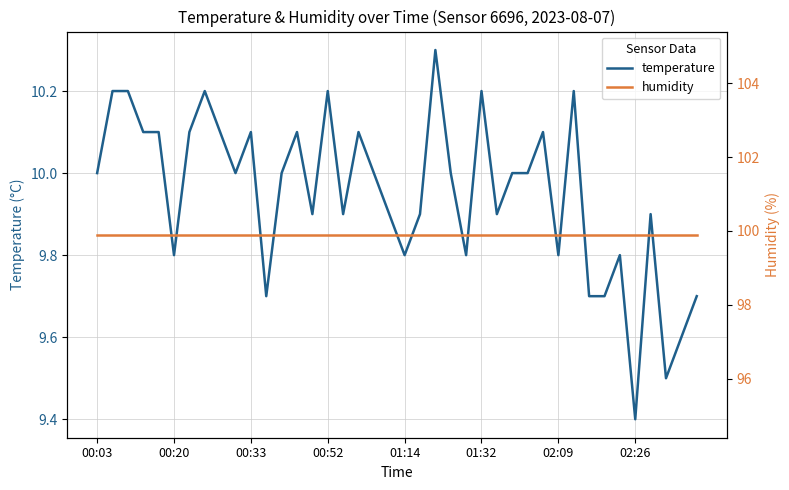

What is the difference between the maximum and second lowest values in the temperature series?

0.8